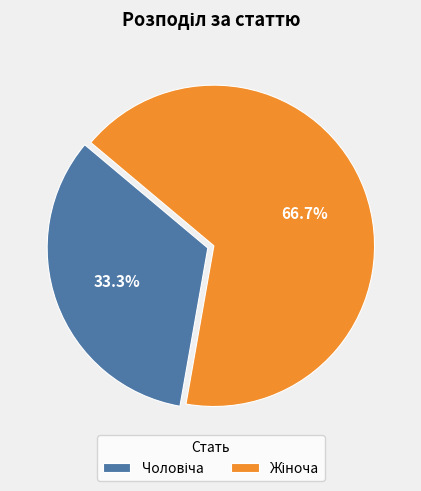

Does any single category account for the majority?

Yes